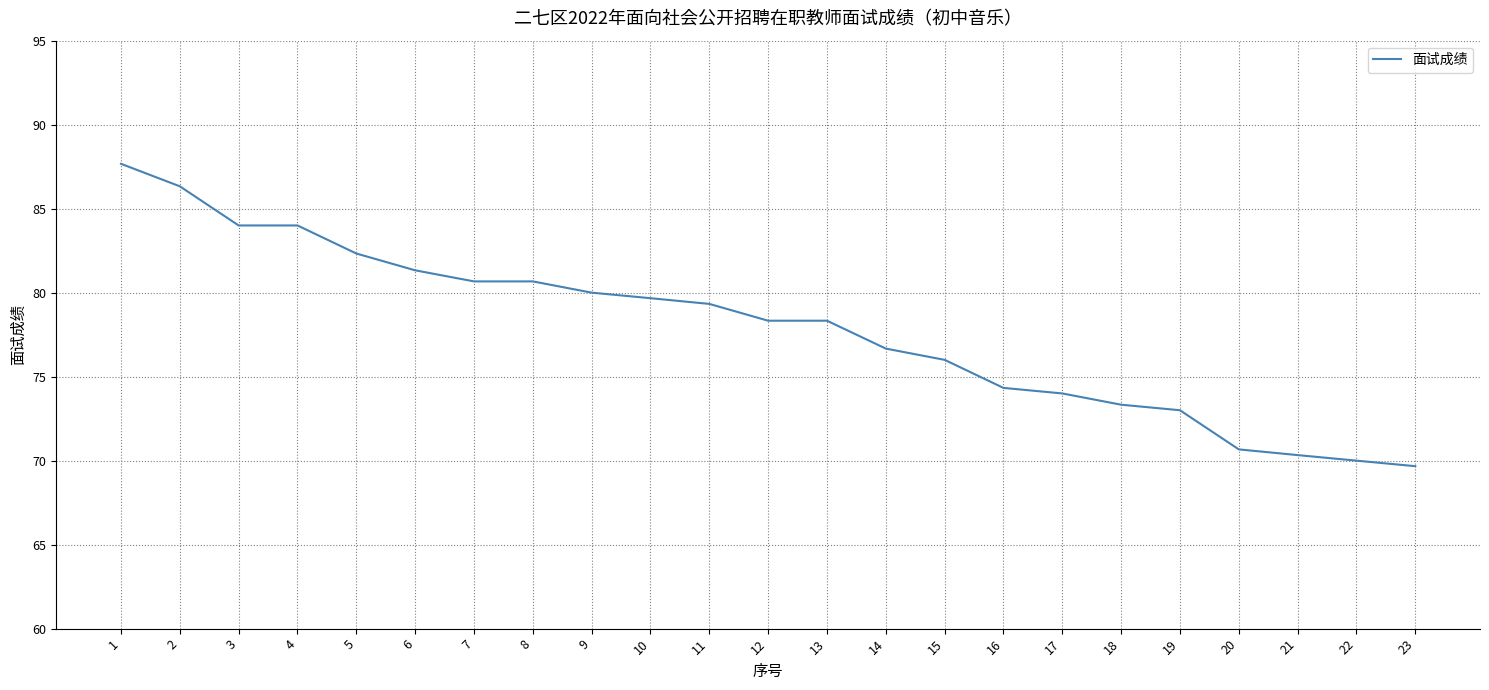

What is the minimum value shown in the chart?

69.7